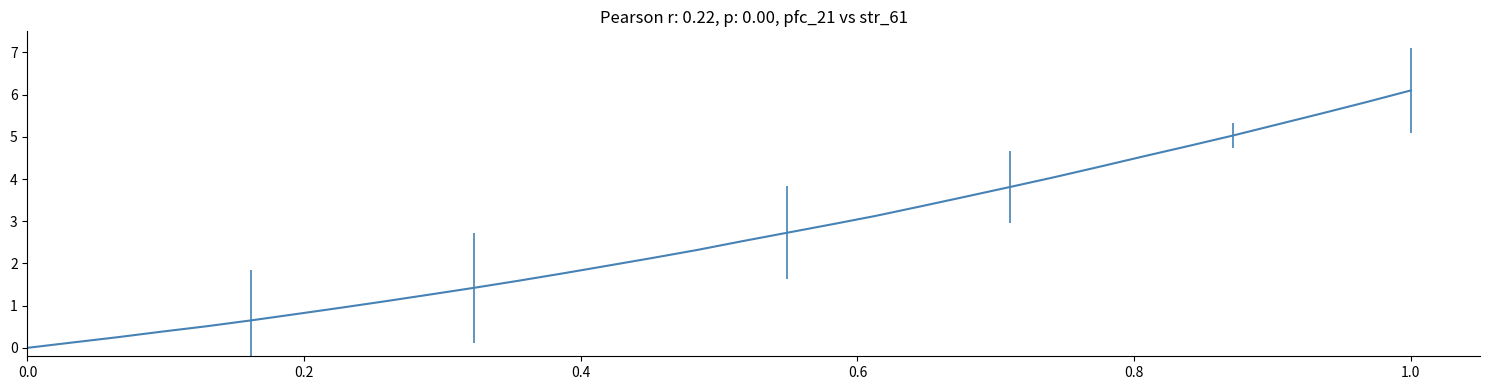

What is the greatest value displayed?

6.1